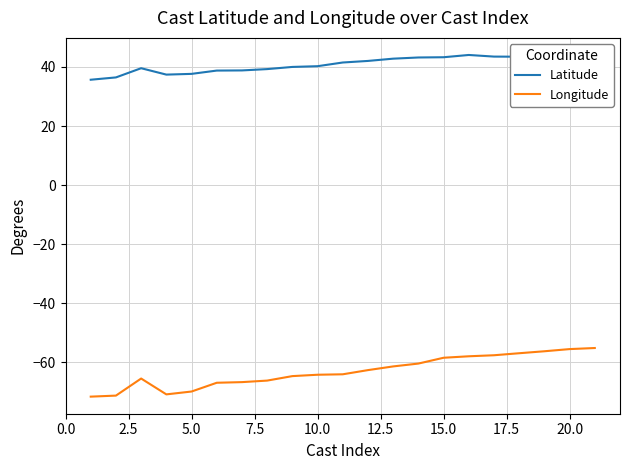

What is the difference between the second highest and minimum values in the Longitude series?

16.1